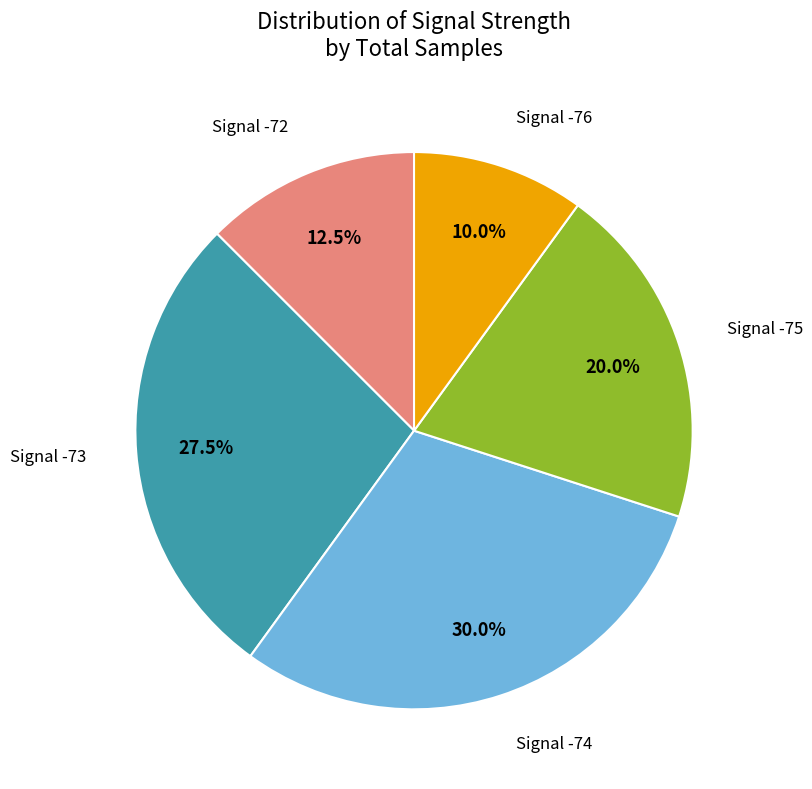

Which category has the smallest portion of the pie?

Signal -76